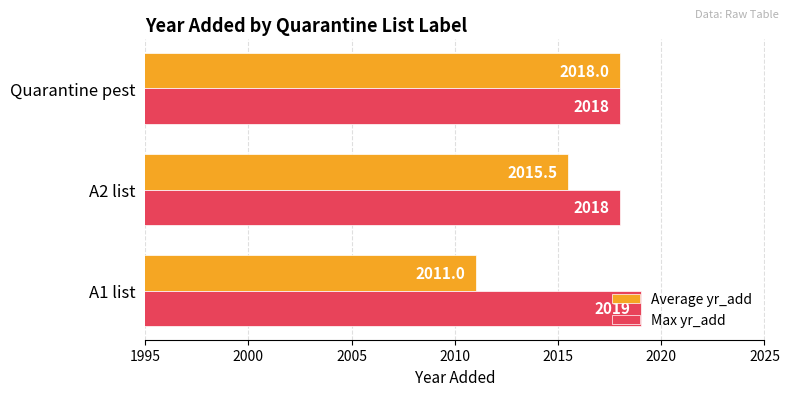

How many values in the Average yr_add series exceed 2015?

2